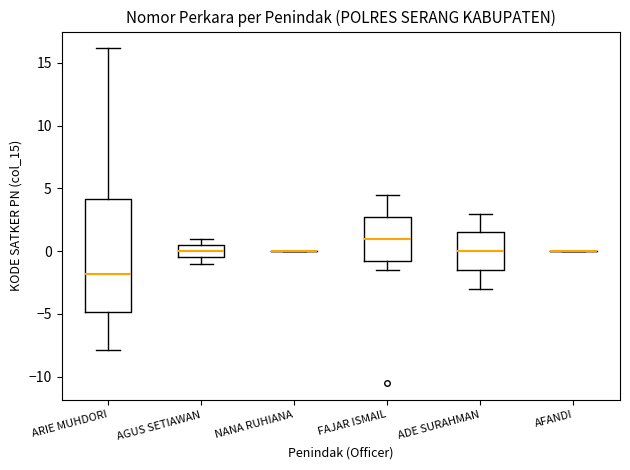

Which box is the tallest, from its lower edge to its upper edge?

ARIE MUHDORI